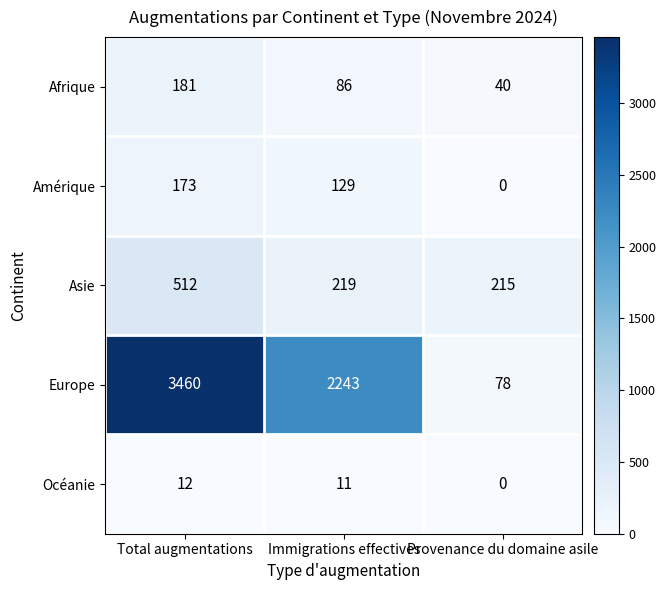

Which series has the largest total across all categories?

Europe